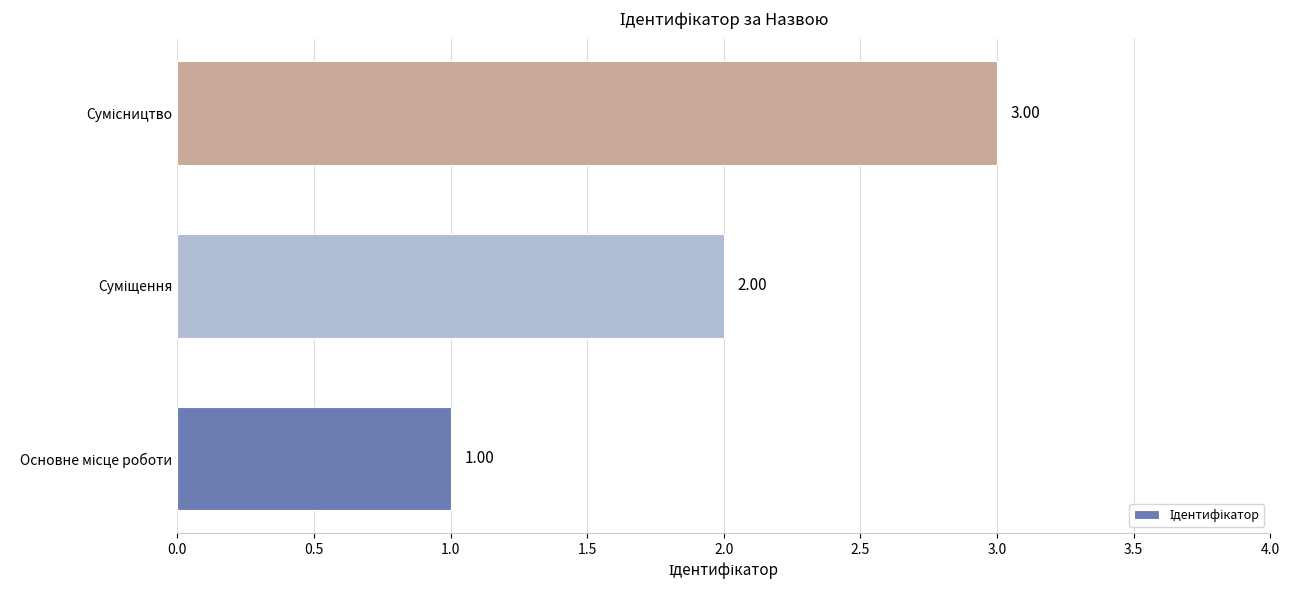

What is the sum of all values?

6